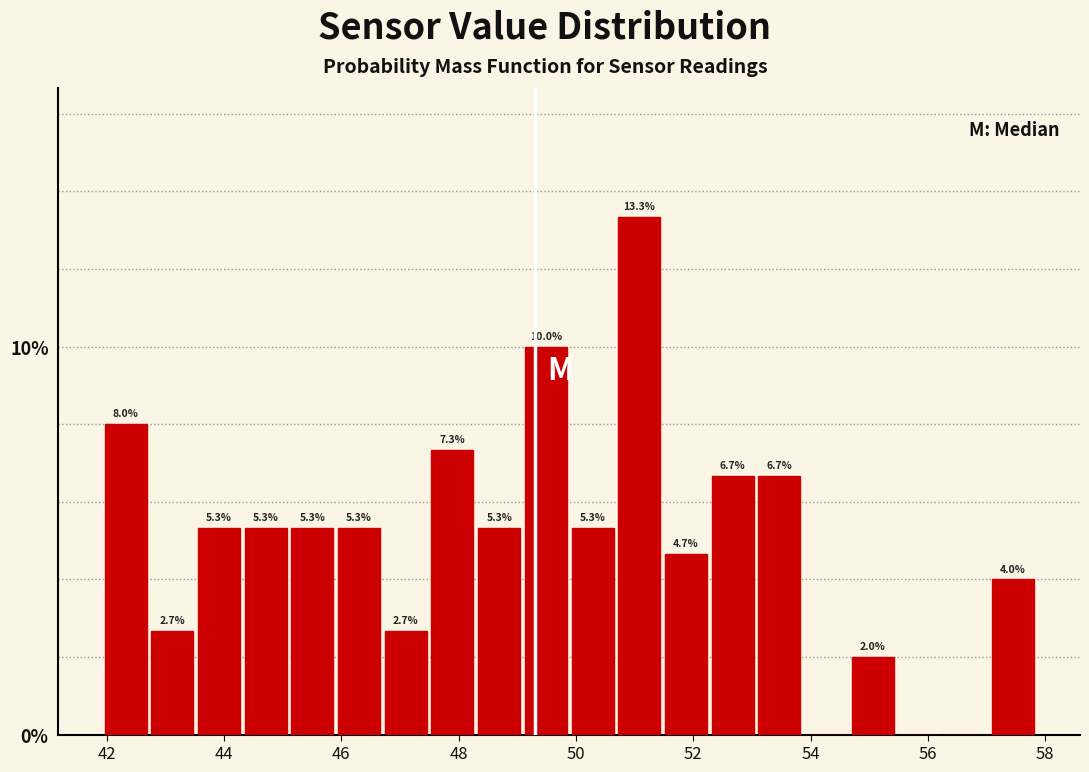

Read against the x-axis, roughly where is the centre of the tallest bar?

51.0